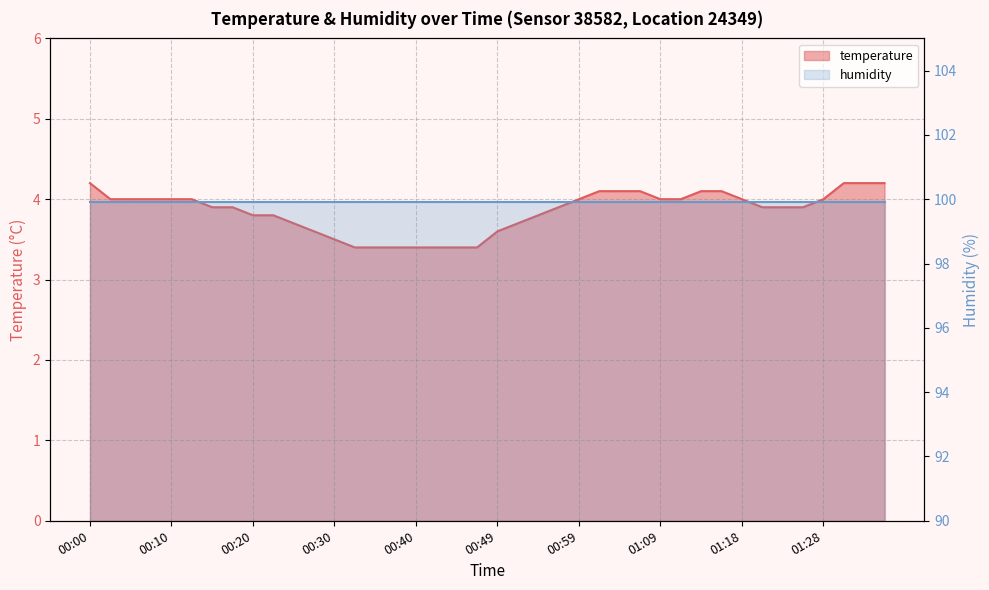

At which label is the value closest to 3?

00:32